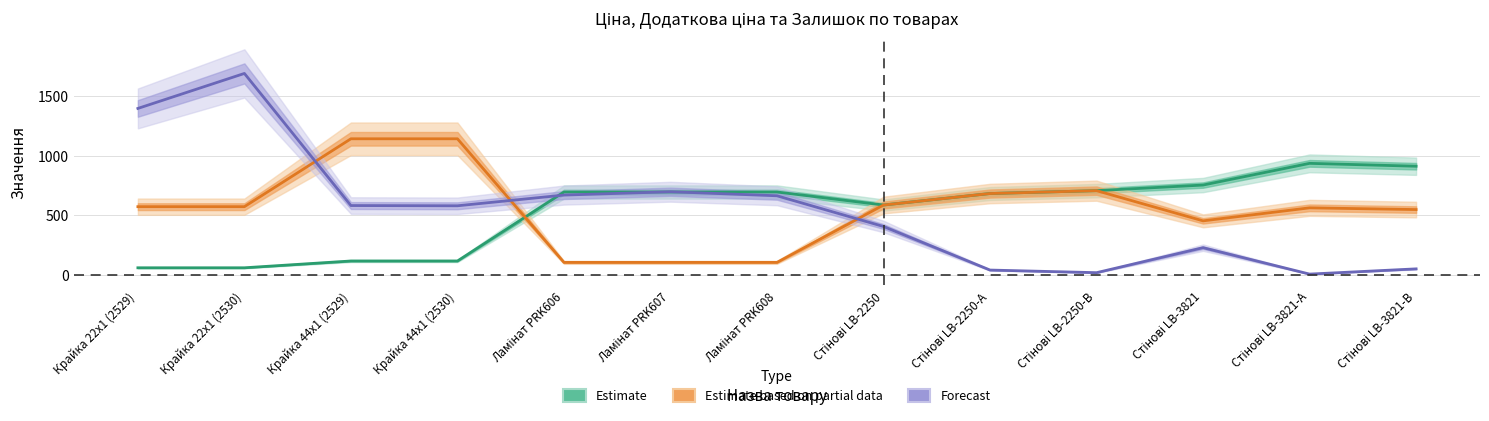

List the series in order of their peak value, lowest first.

Estimate (Ціна), Estimate based on partial data (Доп. ціна × 0.1), Forecast (Залишок × 2)